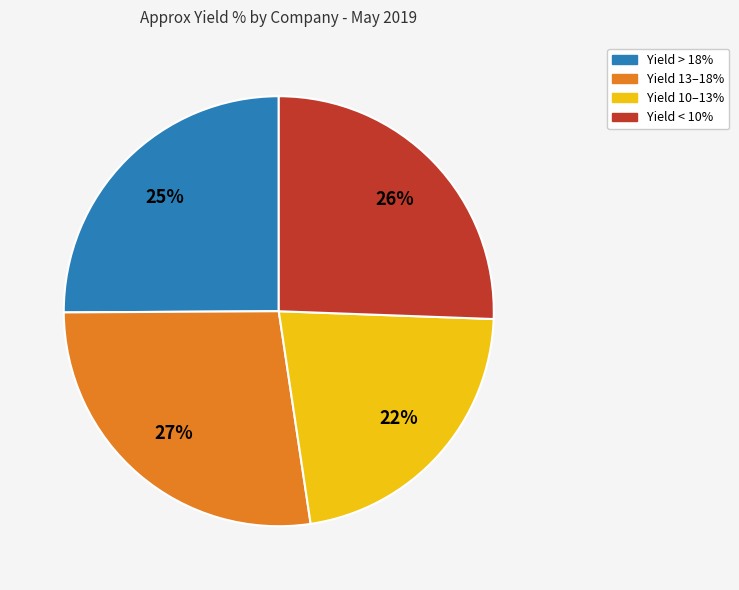

Is there any slice that represents more than half of the pie?

No